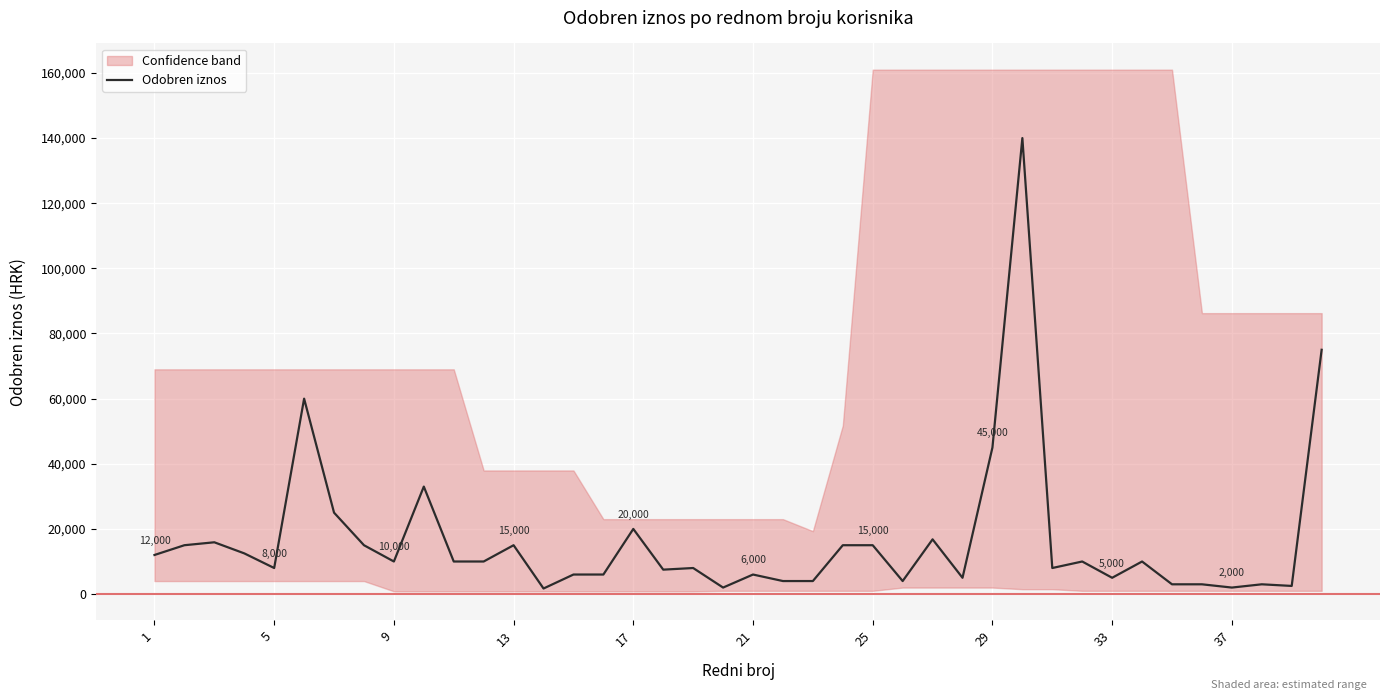

Where does the data first go above 10000?

1